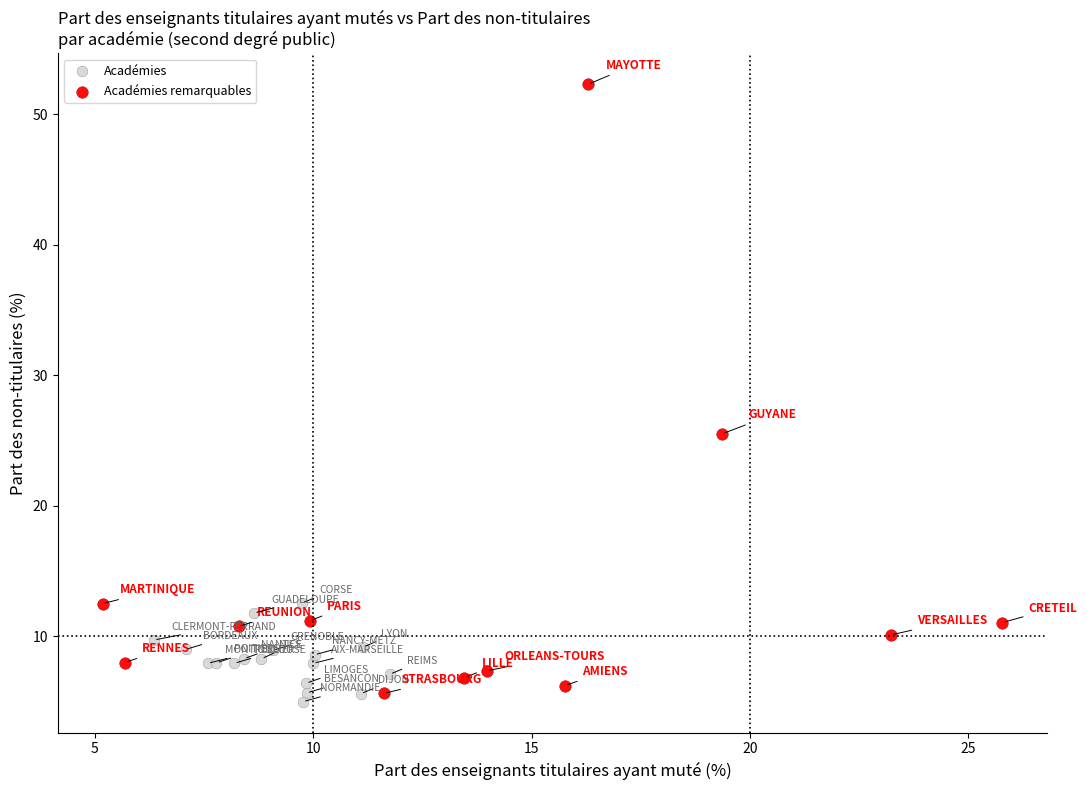

Which series has the largest Y range (max minus min)?

Académies remarquables